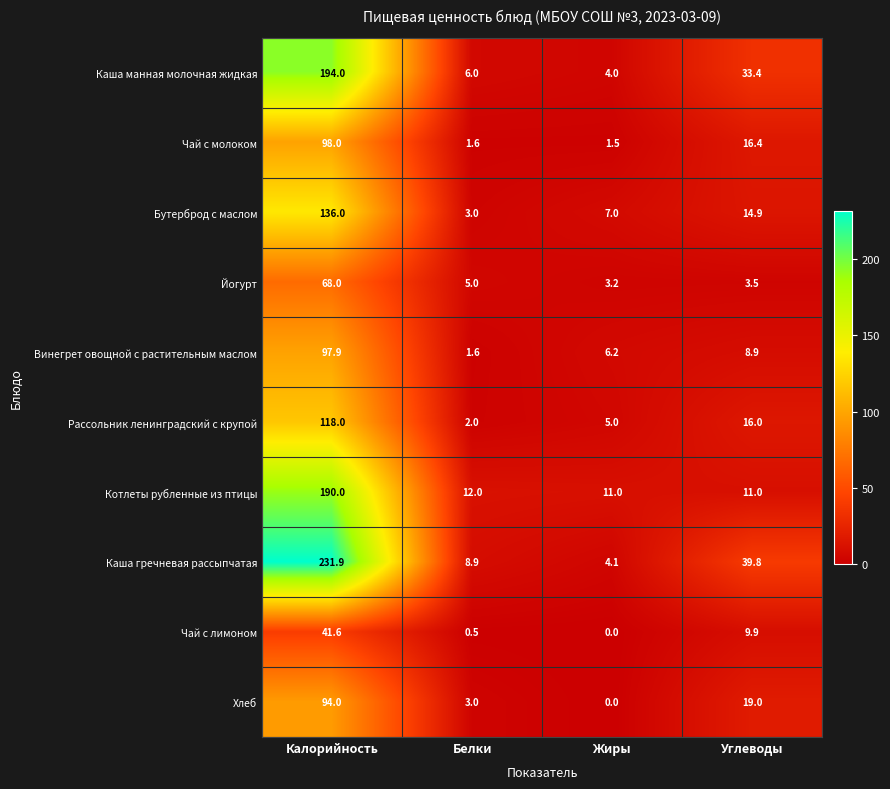

What is the sum of all Винегрет овощной с растительным маслом values?

114.6